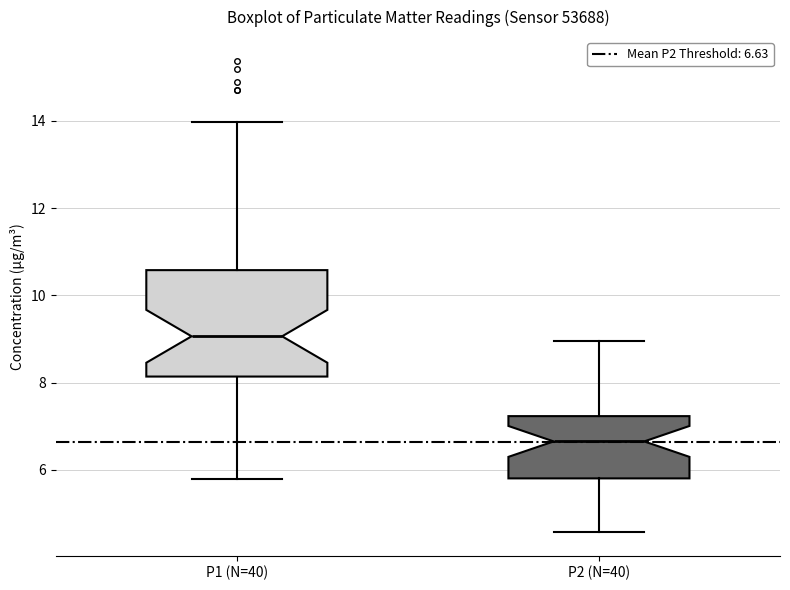

Reading left to right, transcribe this box plot: for each box, give where its median line is, the range the box spans, and where its two whiskers end, as read against the y-axis. The values are not printed on the chart, so give them approximately, as read against the axis.

P1 (N=40): median 9.0, box 8.2 to 10.6, whiskers 5.8 to 14.0
P2 (N=40): median 6.6, box 5.8 to 7.2, whiskers 4.6 to 9.0